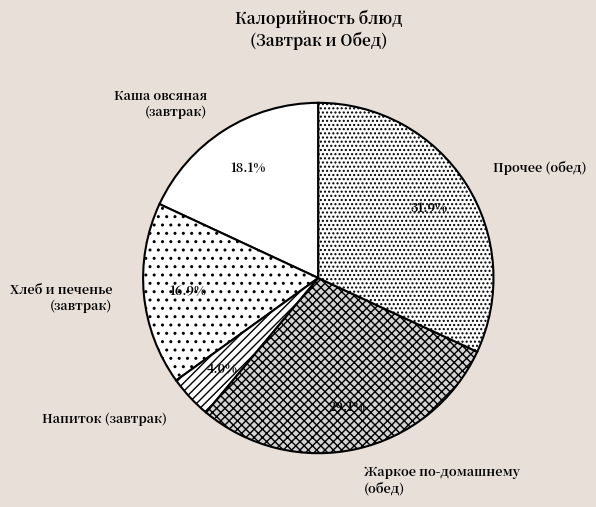

How many segments does this pie chart have?

5